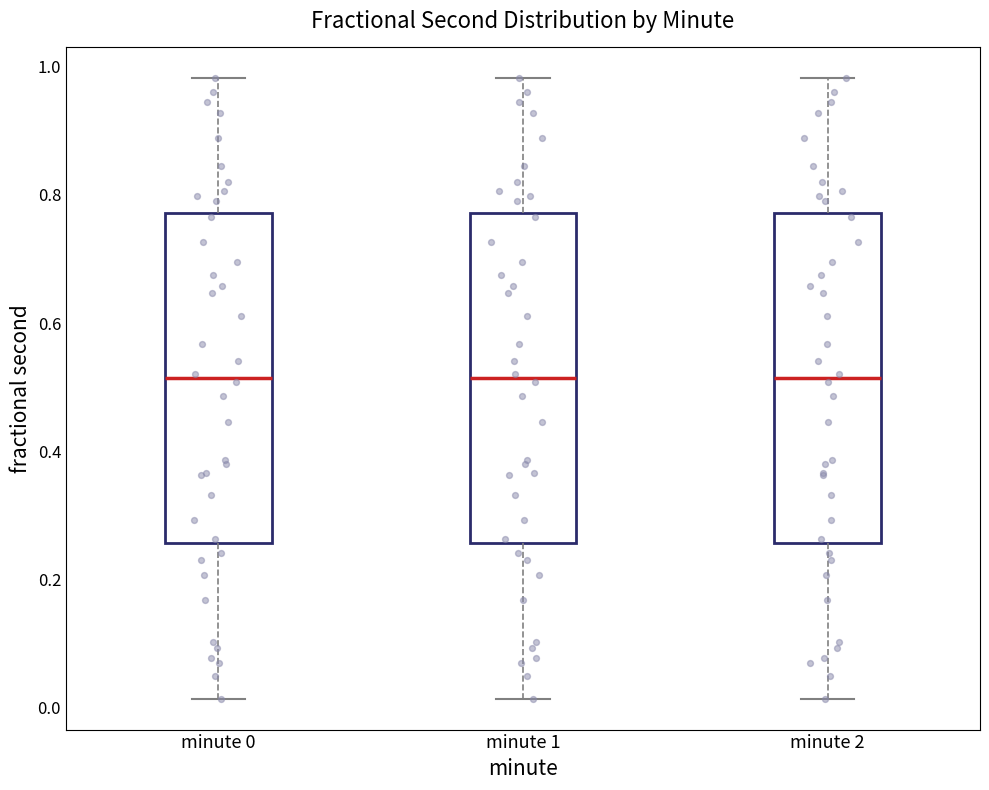

Where does the lower whisker of the box for minute 2 end on the y-axis? The values are not printed on the chart, so give them approximately, as read against the axis.

0.02